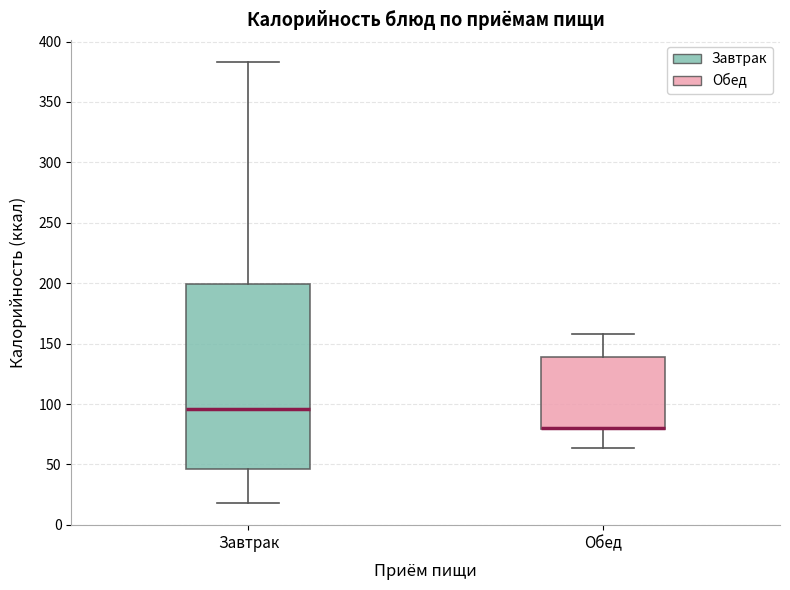

Reading left to right, transcribe this box plot: for each box, give where its median line is, the range the box spans, and where its two whiskers end, as read against the y-axis. The values are not printed on the chart, so give them approximately, as read against the axis.

Завтрак: median 95, box 45 to 200, whiskers 20 to 385
Обед: median 80 (drawn on the box's lower edge), box 80 to 140, whiskers 65 to 160